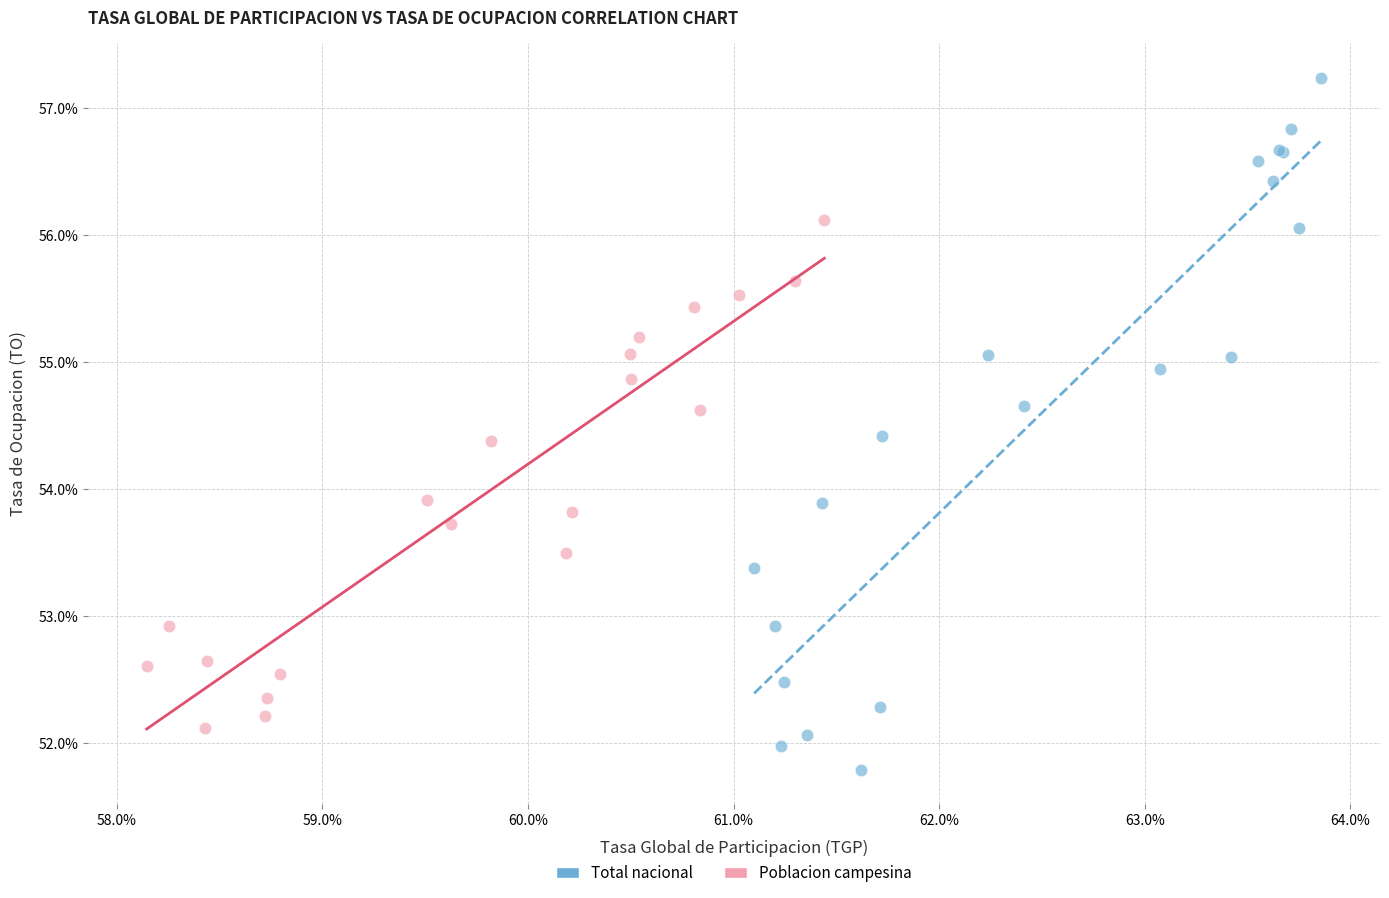

Which series contains the highest Y value?

Total nacional